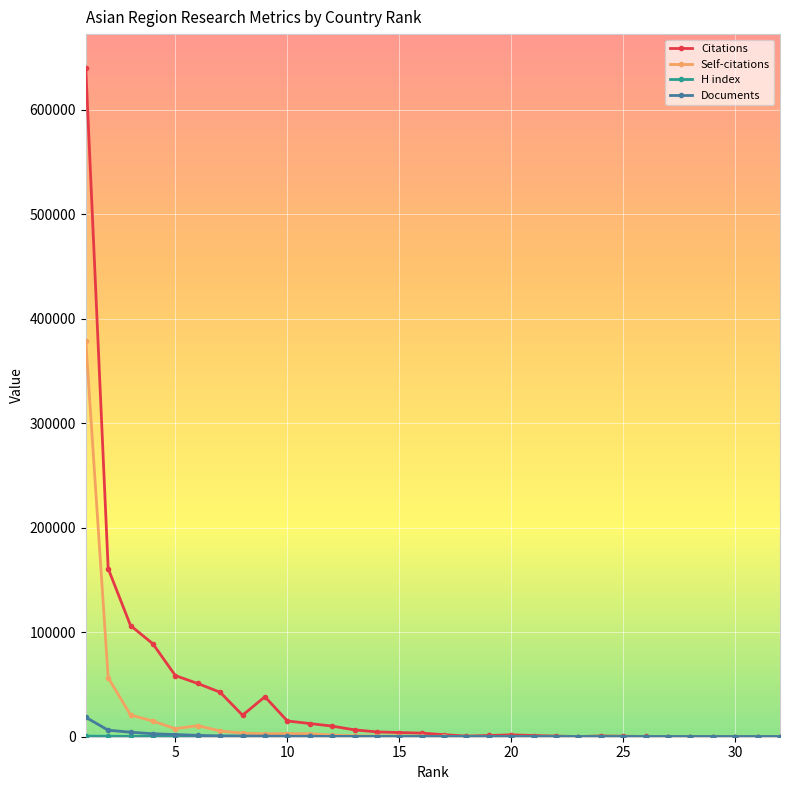

True or false: Self-citations has more than 2 interior local peaks.

True